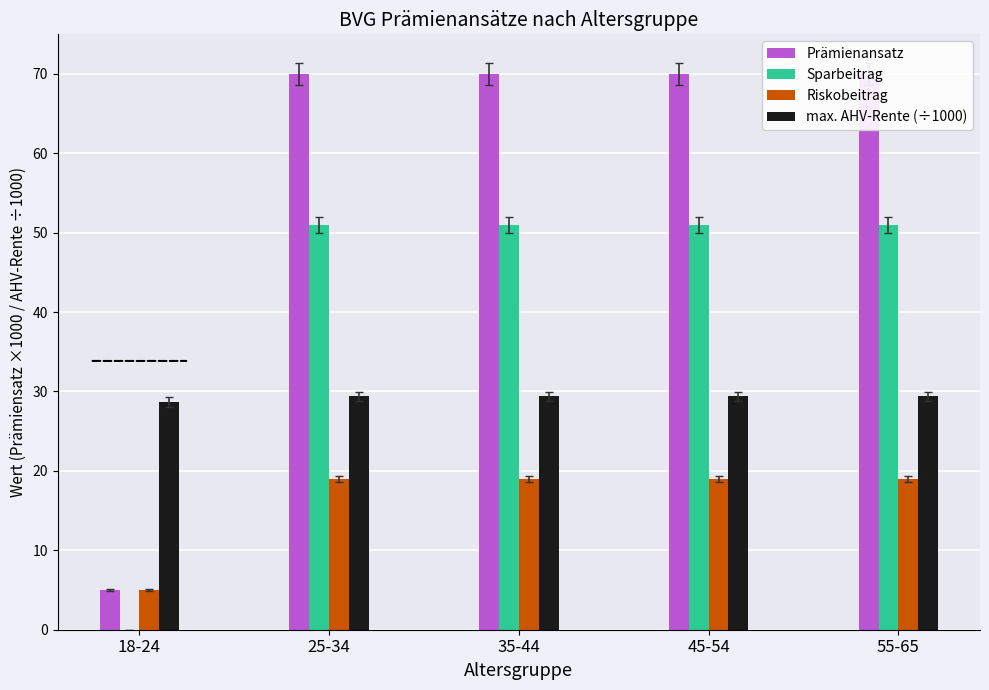

What is the greatest value displayed?

70.0